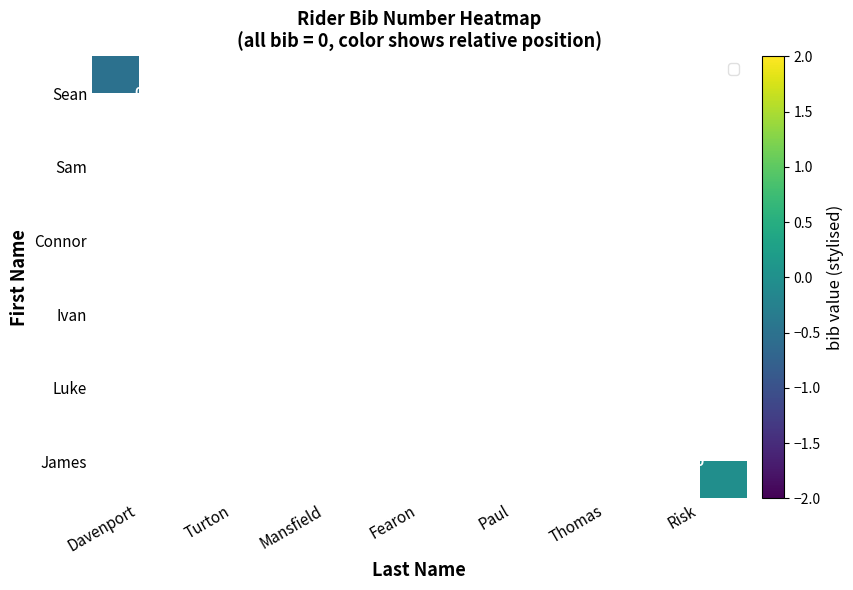

At which category does the chart reach its minimum across all series?

Davenport